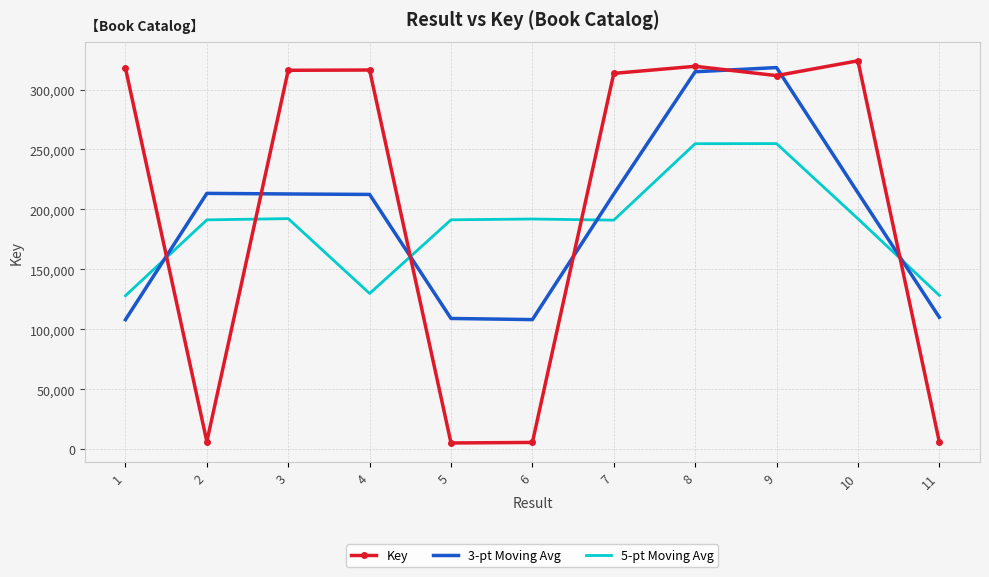

What is the spread (max minus min) of values at 10?

131751.4